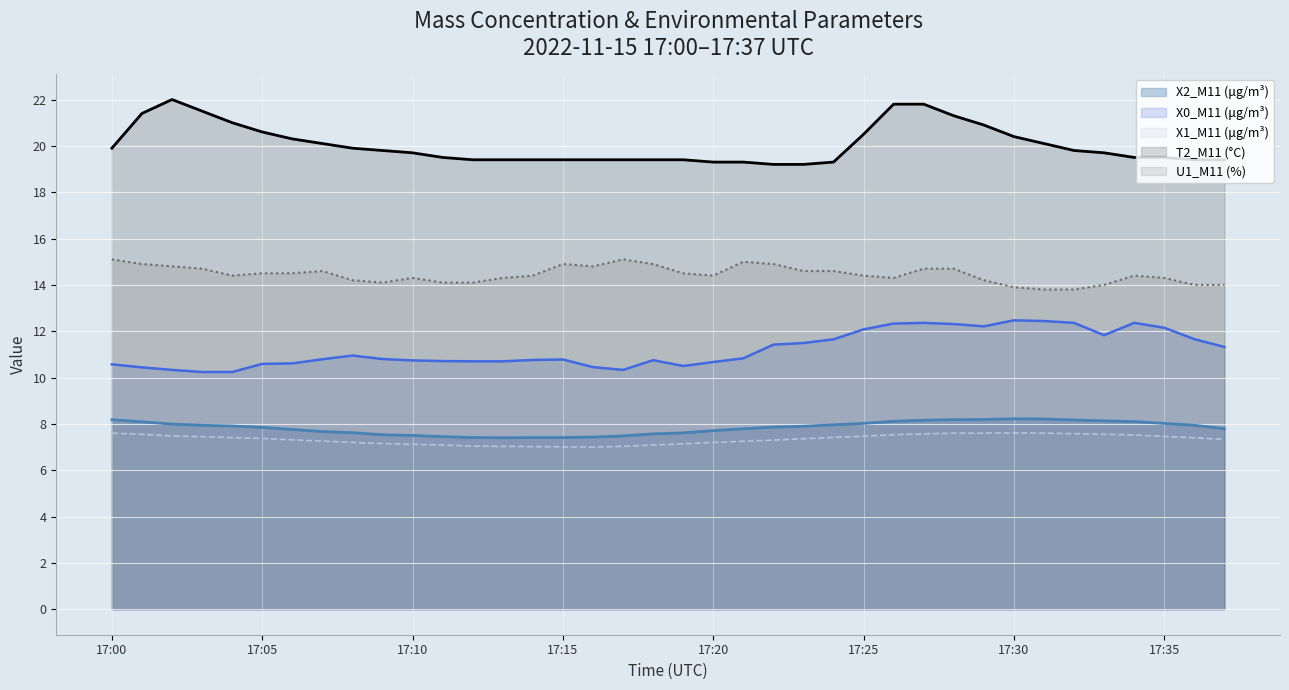

How many interior local peaks does the X0_M11 (μg/m³) series have?

6